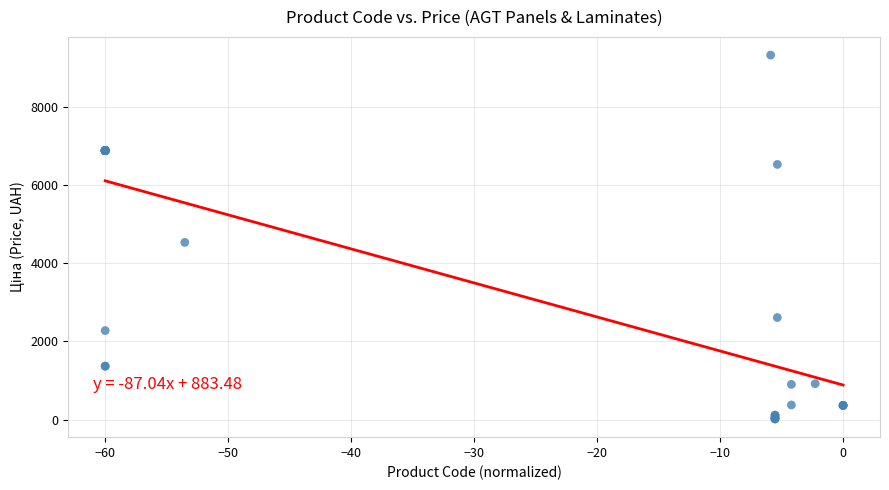

What Y value in the scatter plot is closest to 4668?

4531.4